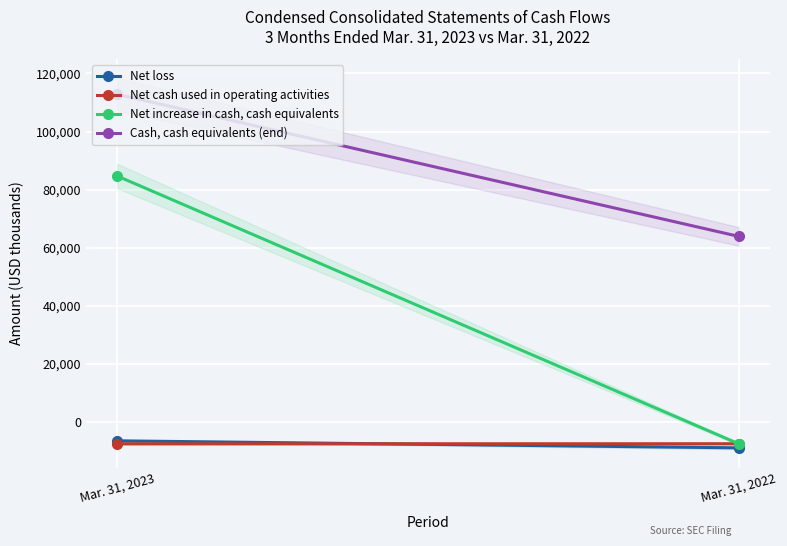

What is the smallest value displayed?

-8943